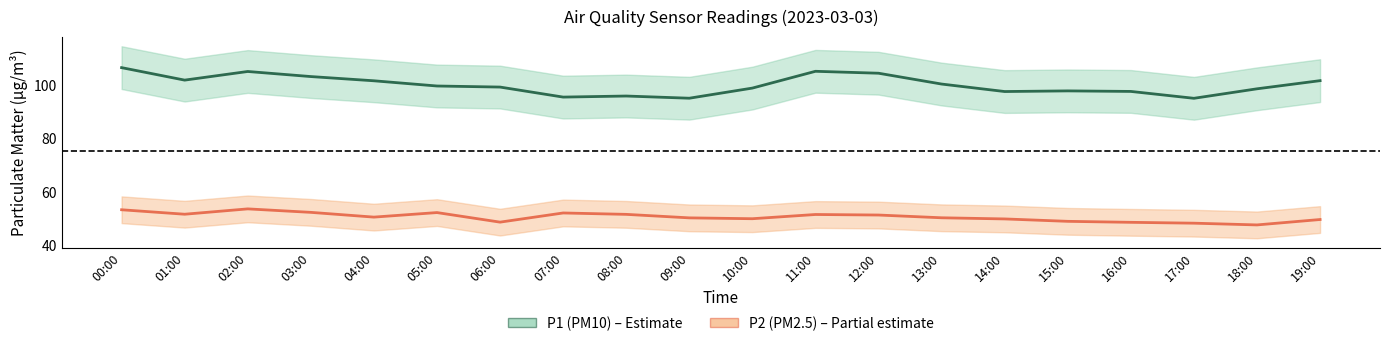

What is the sum of the P1 values at 17:00 and 14:00?

192.5